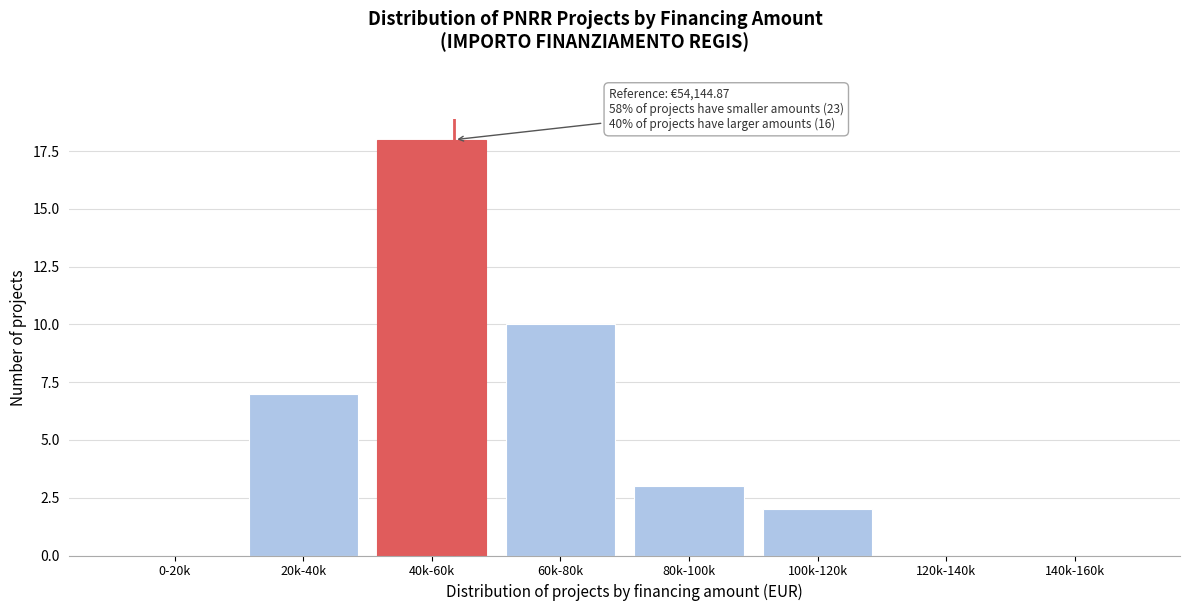

Reading right to left, transcribe all the data shown in this chart.

140k-160k=0	120k-140k=0	100k-120k=2	80k-100k=3	60k-80k=10	40k-60k=18	20k-40k=7	0-20k=0